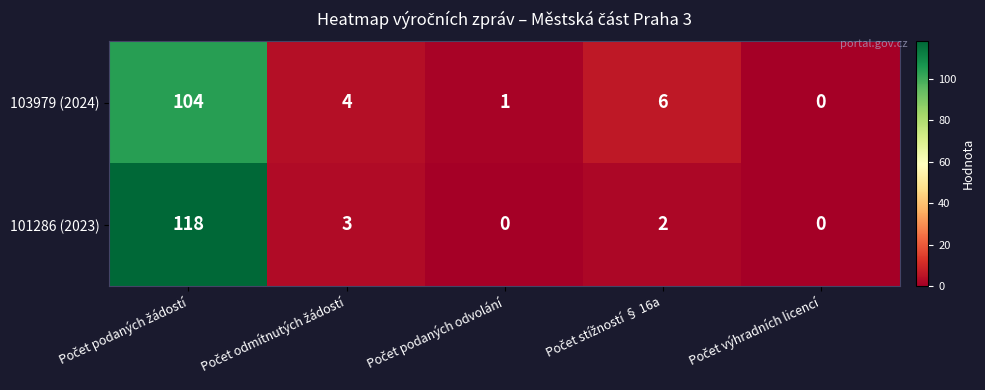

At how many categories does at least one series exceed 24?

1